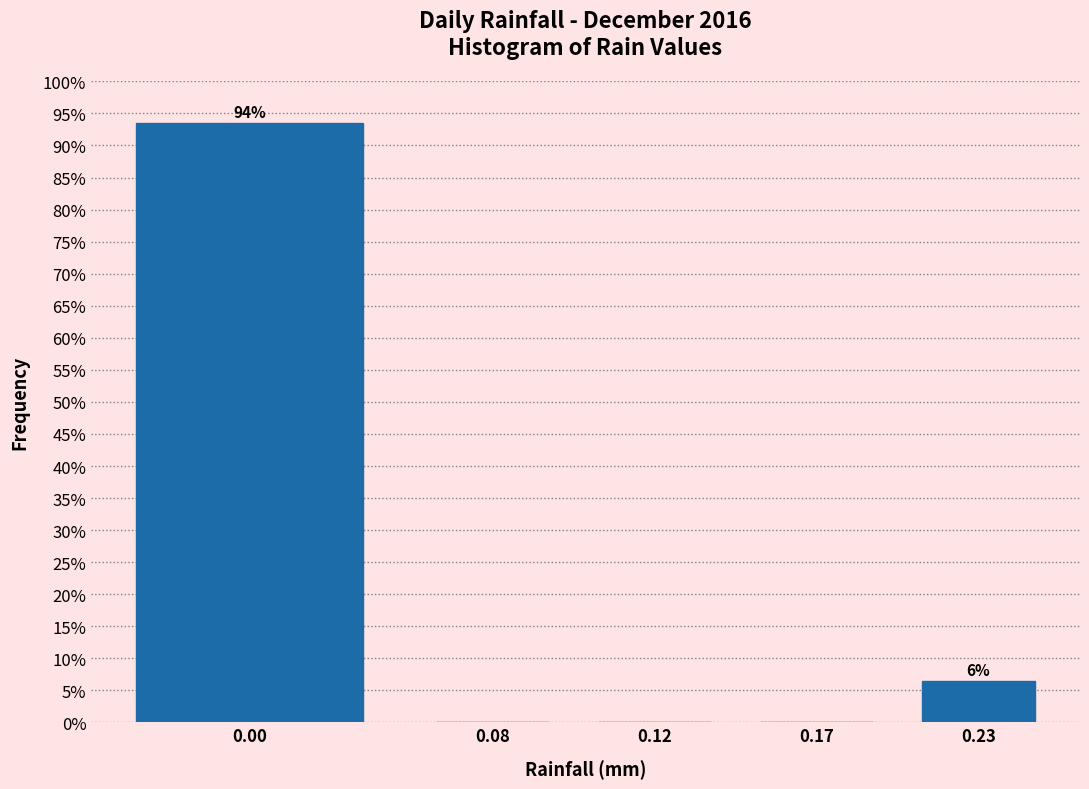

Reading left to right, transcribe all the data shown in this chart.

0.00=93.5	0.08=0.0	0.12=0.0	0.17=0.0	0.23=6.5